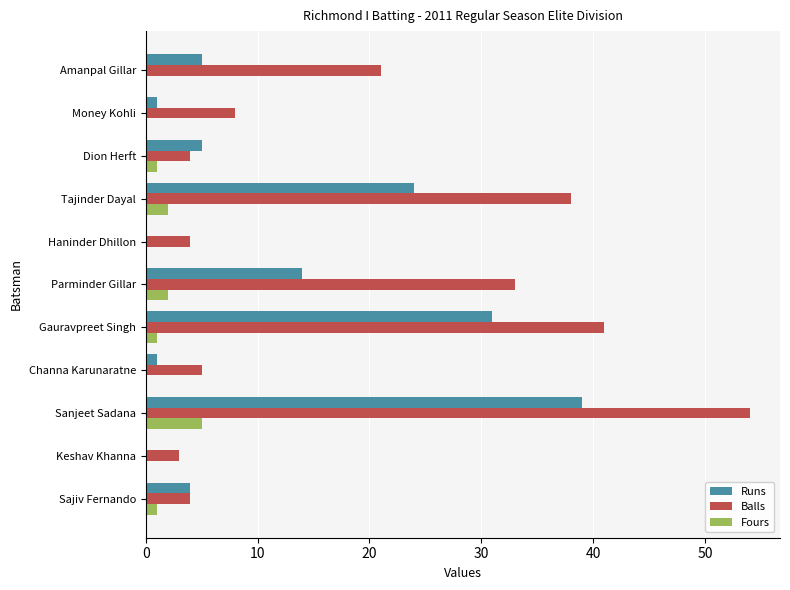

What are all the series names shown in the legend?

Runs, Balls, Fours